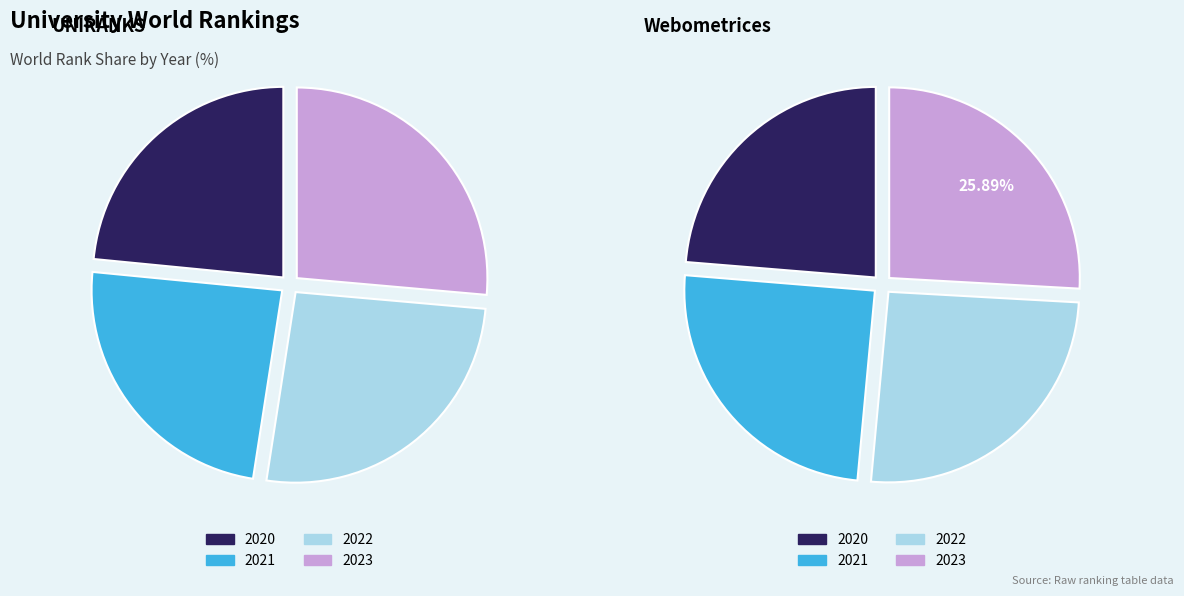

Is it true that 2020 is 16% of the pie?

False